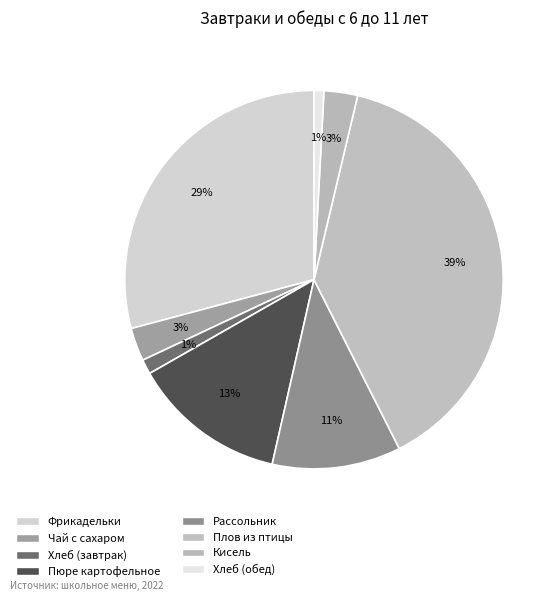

To the nearest percent, what is the average slice percentage?

12%